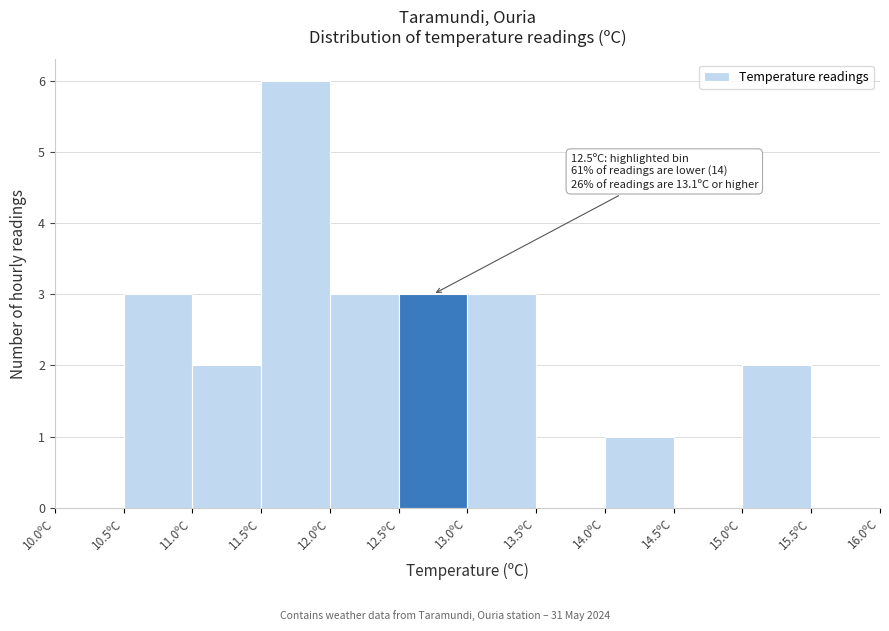

Over which range of the x-axis is the bar tallest?

11.5 to 12.0